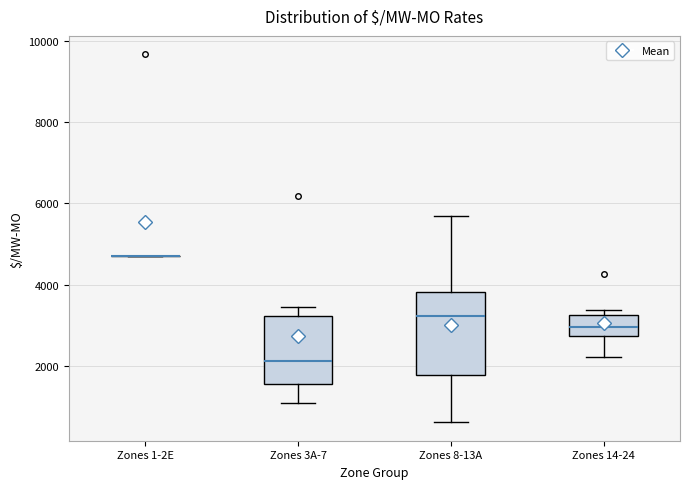

Comparing the boxes themselves (not the whiskers), which one is the tallest?

Zones 8-13A